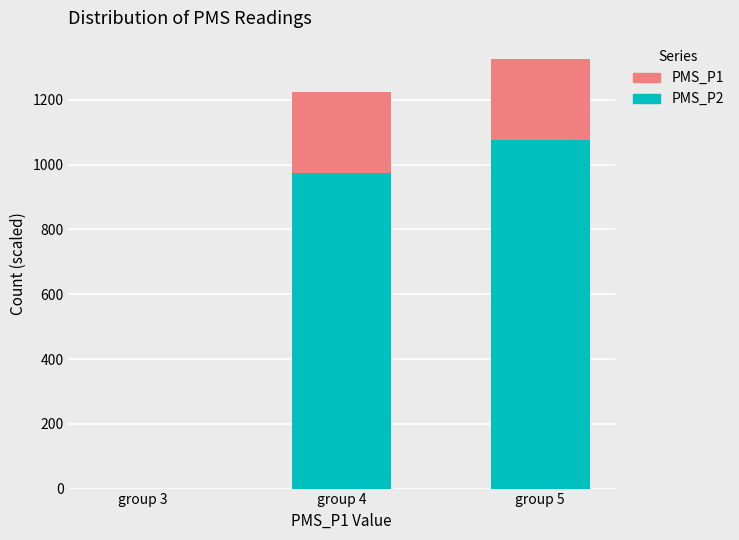

Are the bars horizontal?

No